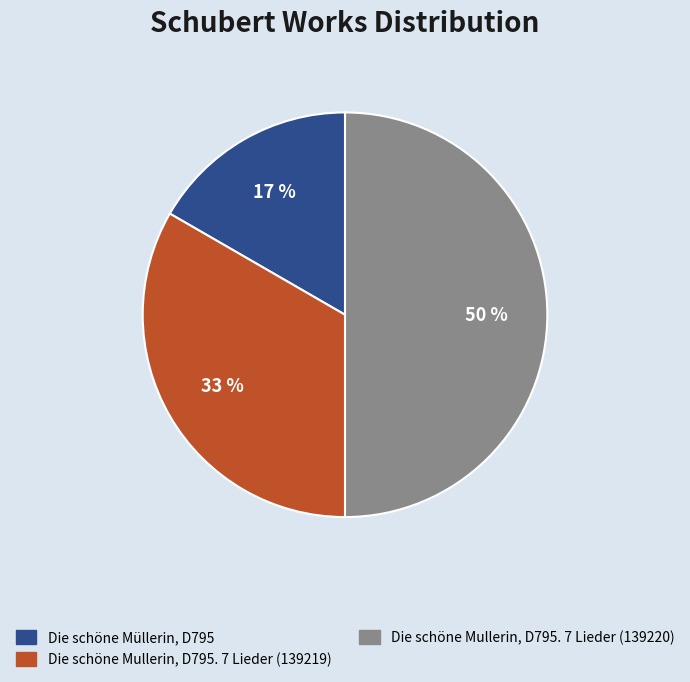

True or false: Die schöne Müllerin, D795 accounts for 6% of the total.

False